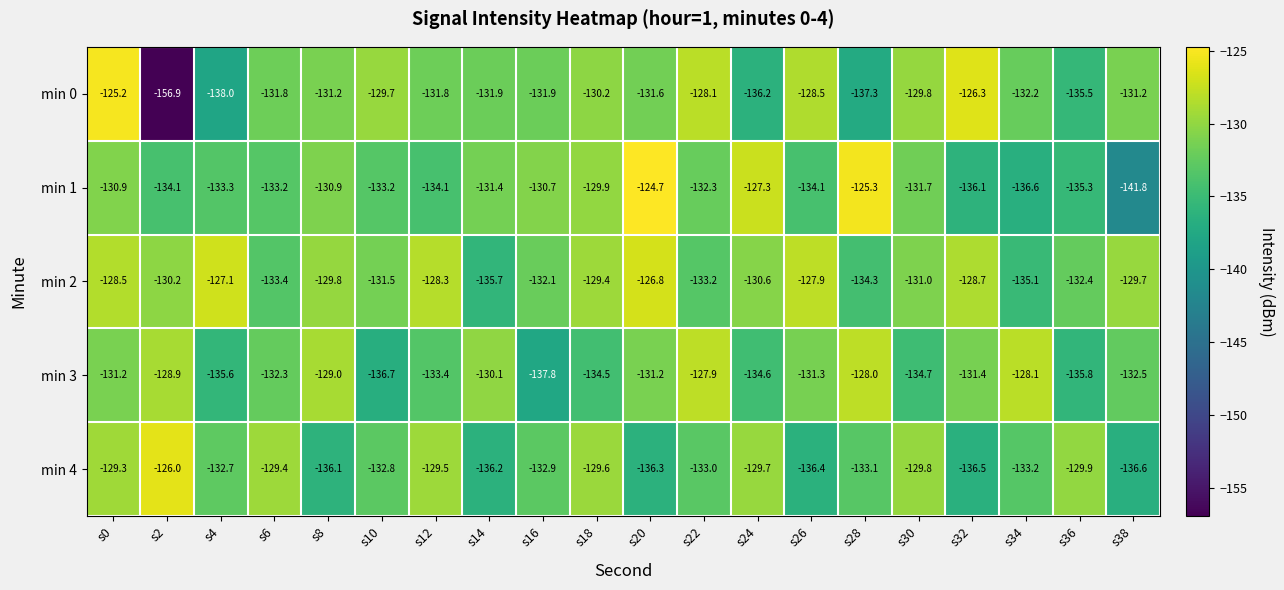

The min 4 series shows -233.2 at s18. True or false?

False